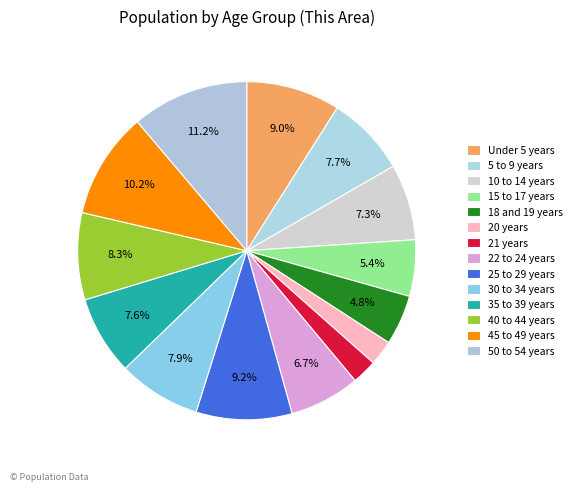

Which slice is the largest?

50 to 54 years